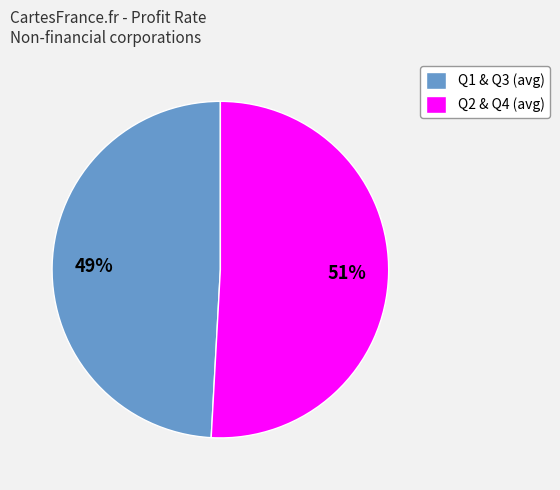

To the nearest percent, what percentage of the pie is Q1 & Q3 (avg)?

49%